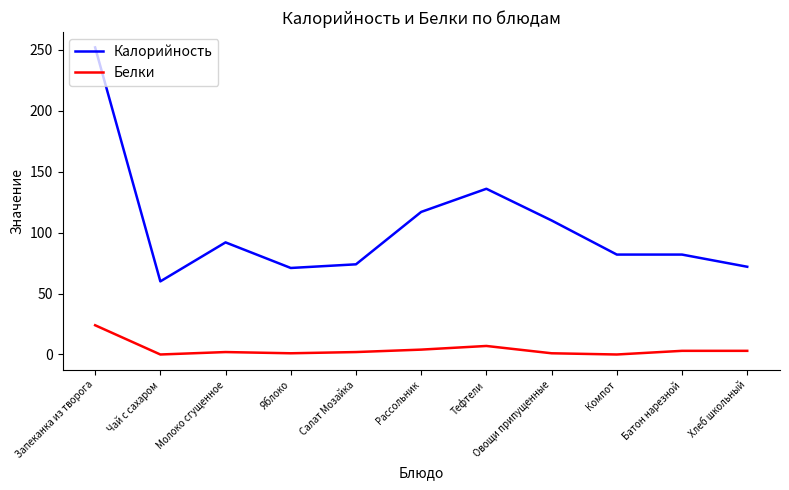

The value of Калорийность at Чай с сахаром is 34. True or false?

False